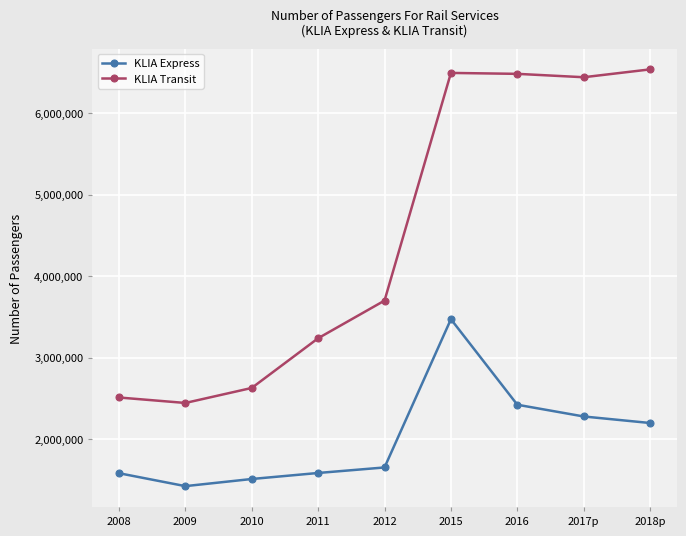

Is the value of KLIA Transit at 2008 greater than the value of KLIA Express at 2010?

Yes